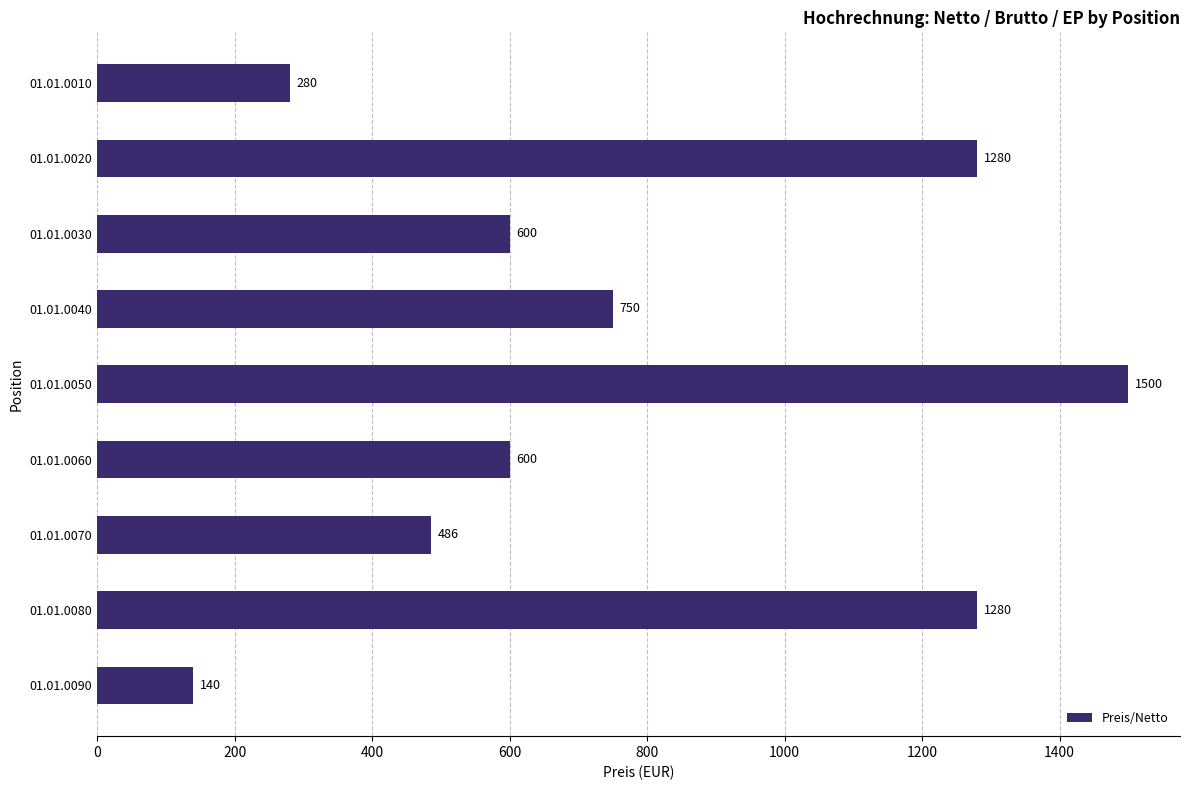

Does the chart contain any negative values?

No